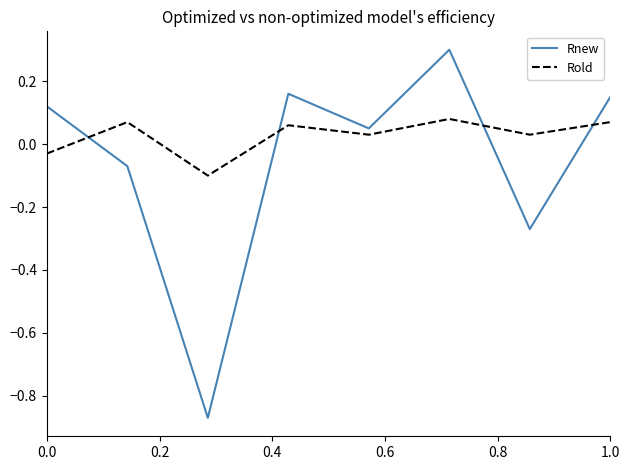

List the series in order of their peak value, highest first.

Rnew, Rold